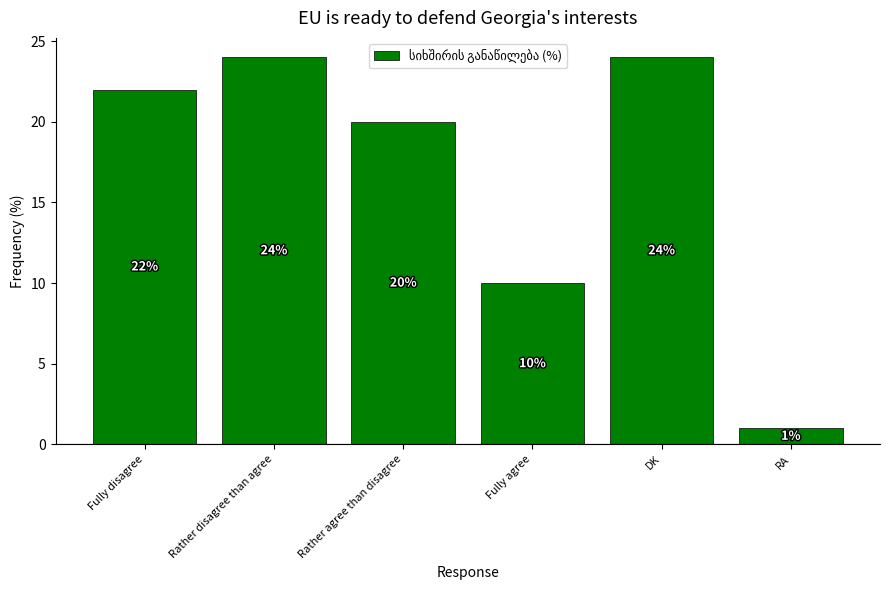

What is the difference between the values at Rather agree than disagree and RA?

19